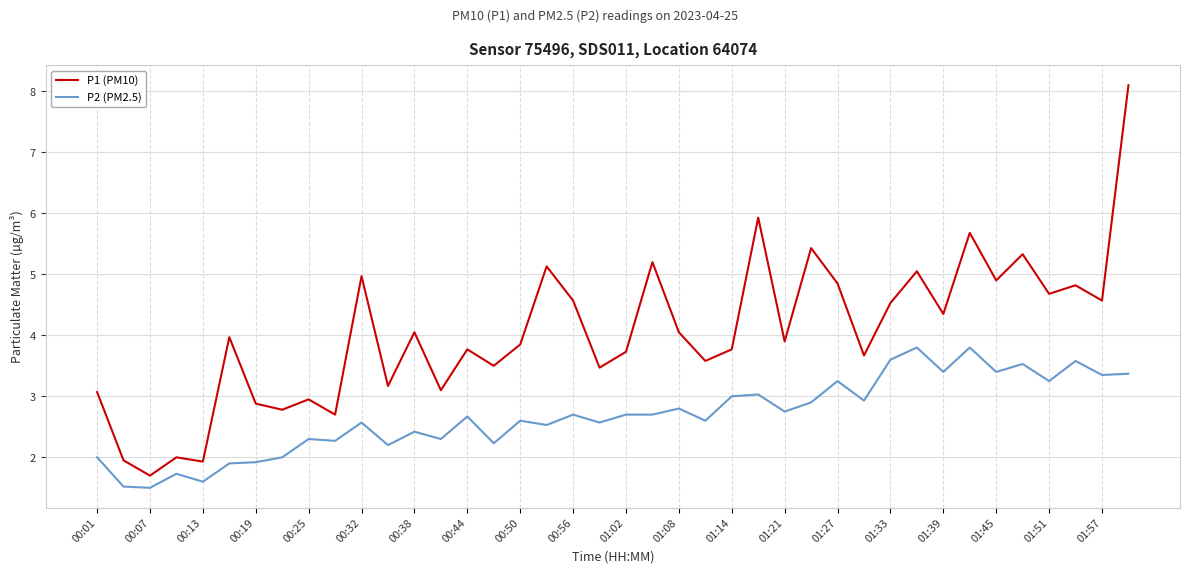

Rank the series by their average value, from lowest to highest.

P2 (PM2.5), P1 (PM10)